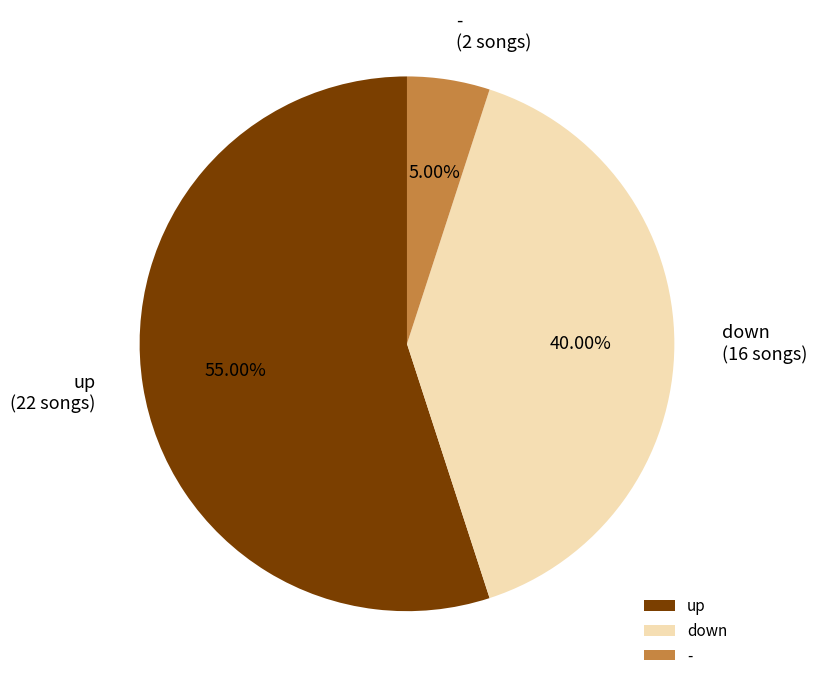

Is there a majority slice in this chart?

Yes